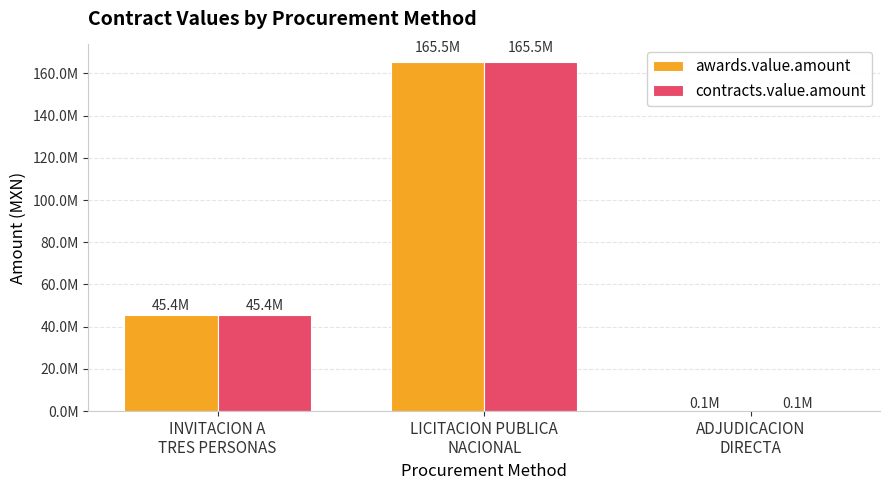

Is the value of awards.value.amount at ADJUDICACION
DIRECTA greater than the value of contracts.value.amount at ADJUDICACION
DIRECTA?

No